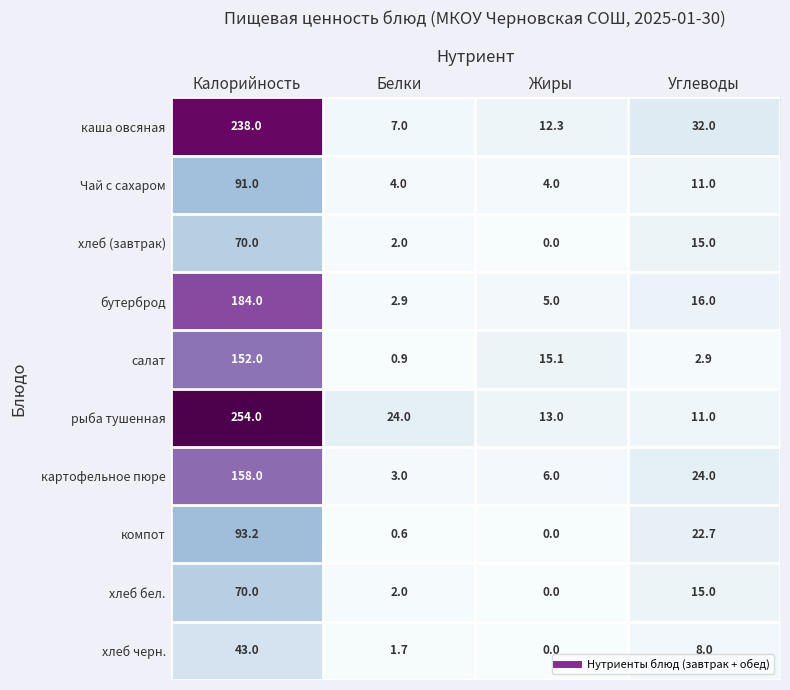

At which category does the chart reach its minimum across all series?

Жиры